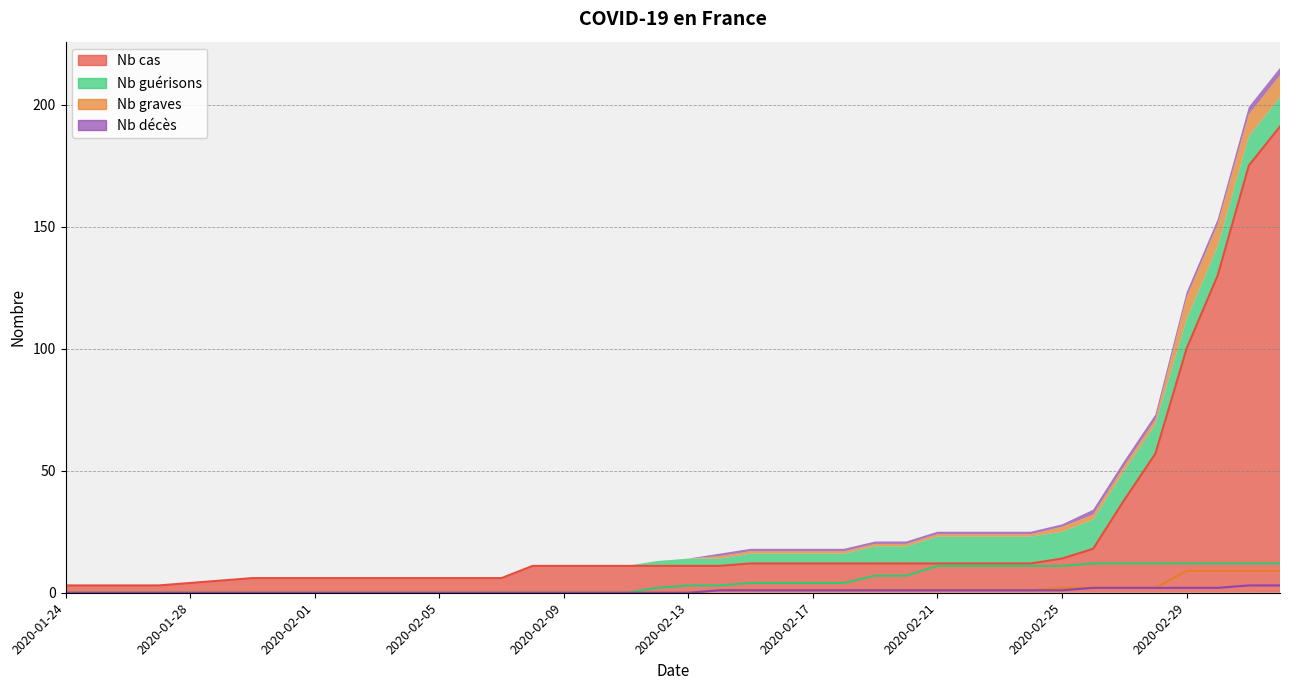

What is the maximum value for Nb guerisons?

12